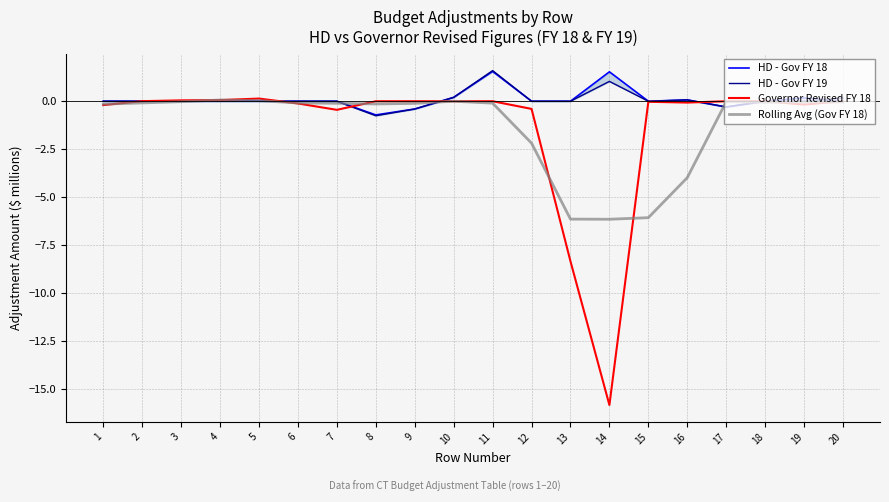

Rank the series by their maximum value, from lowest to highest.

Rolling Avg (Gov FY 18), Governor Revised FY 18, HD - Gov FY 18, HD - Gov FY 19